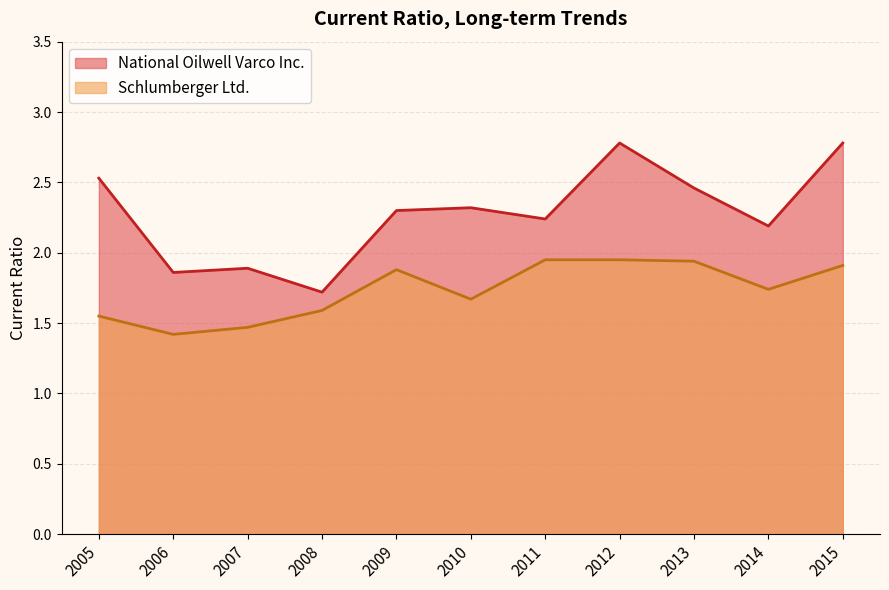

The Schlumberger Ltd. series shows 1.9 at 2012. True or false?

True